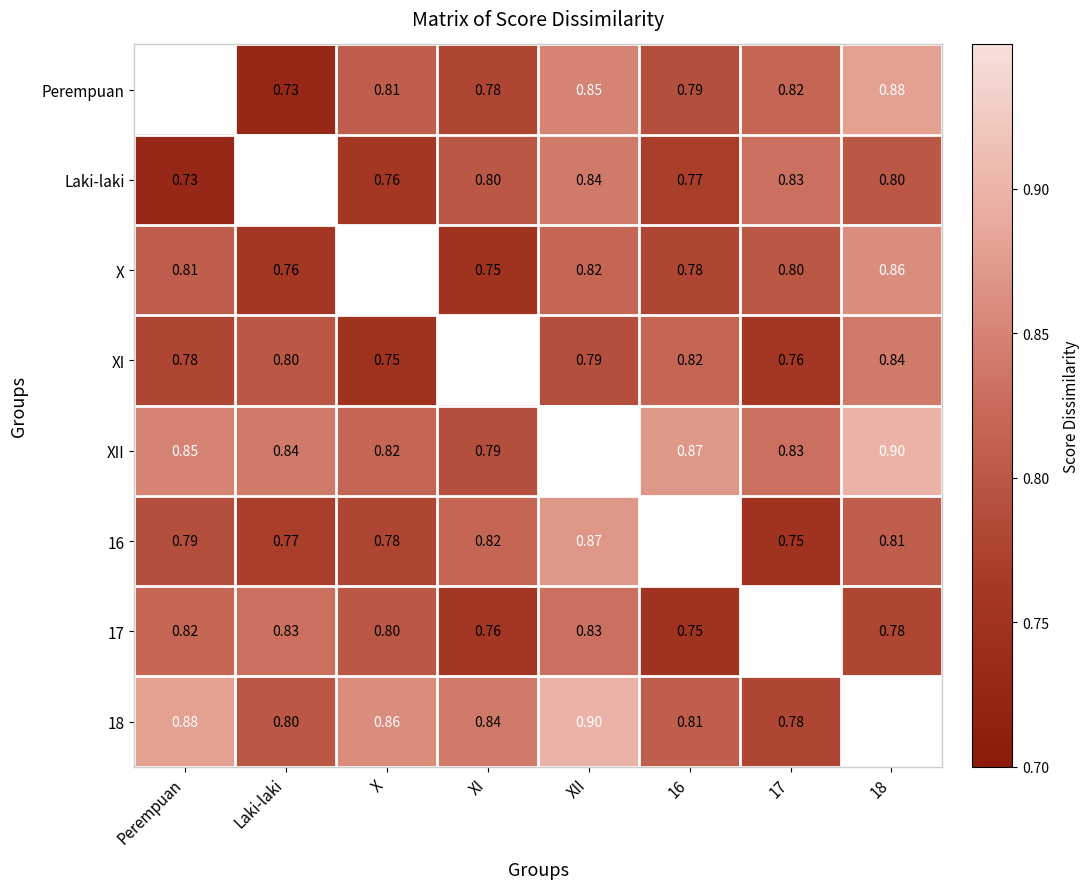

Is the value of XII at Laki-laki greater than the value of X at Perempuan?

Yes